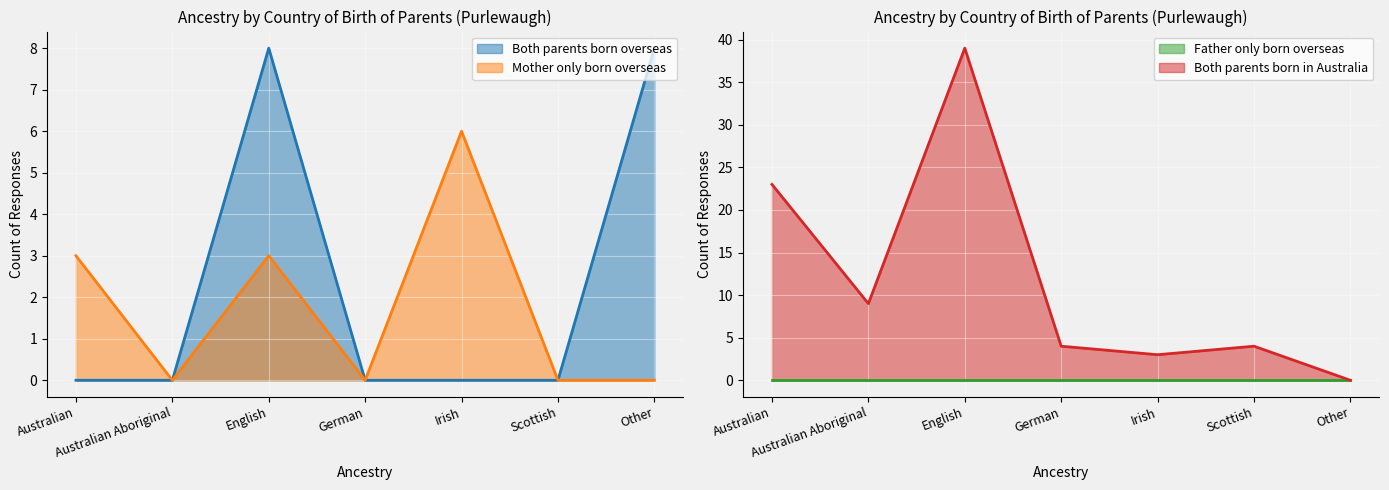

What is the total value across all series at German?

4